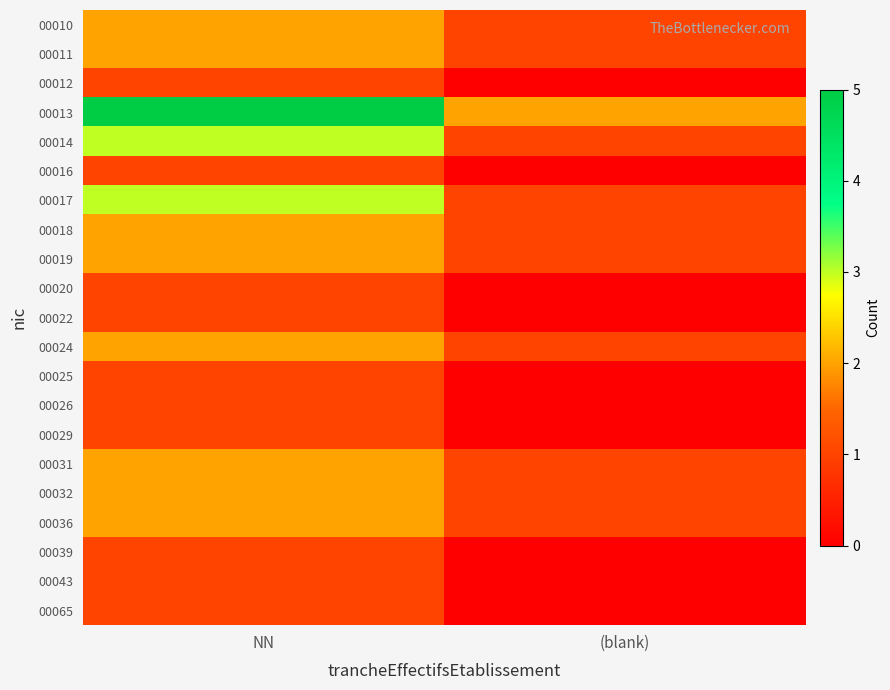

Rank the series by their maximum value, from lowest to highest.

00012, 00016, 00020, 00022, 00025, 00026, 00029, 00039, 00043, 00065, 00010, 00011, 00018, 00019, 00024, 00031, 00032, 00036, 00014, 00017, 00013